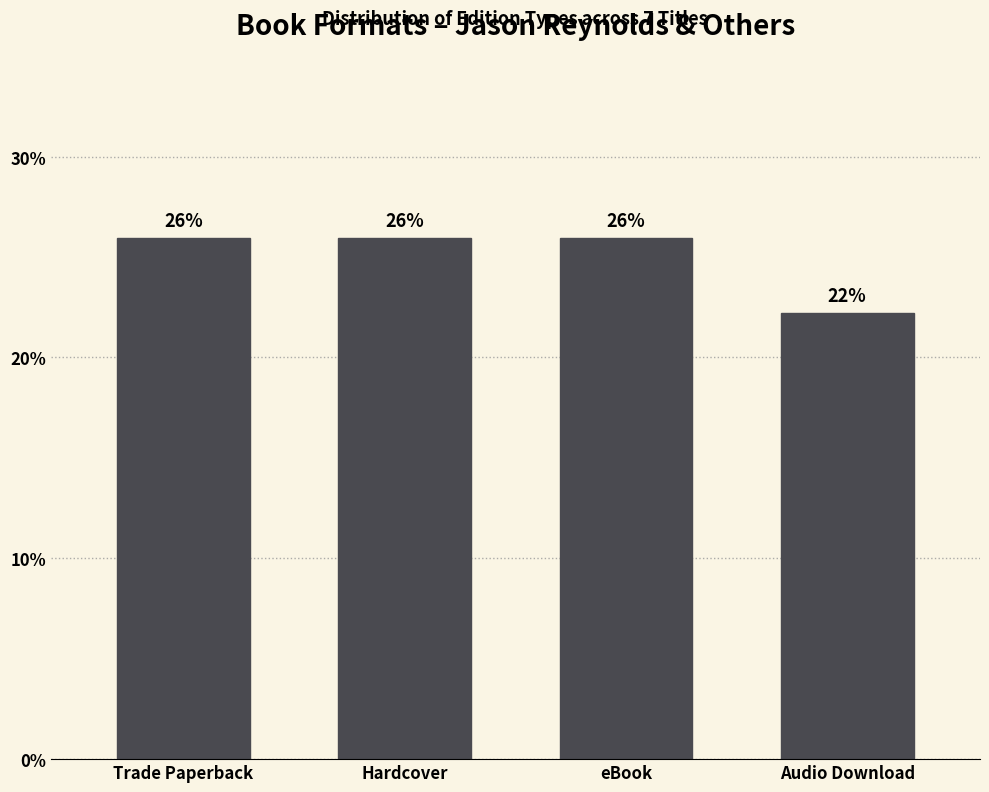

Is it true that the value at Audio Download is 31.4?

False